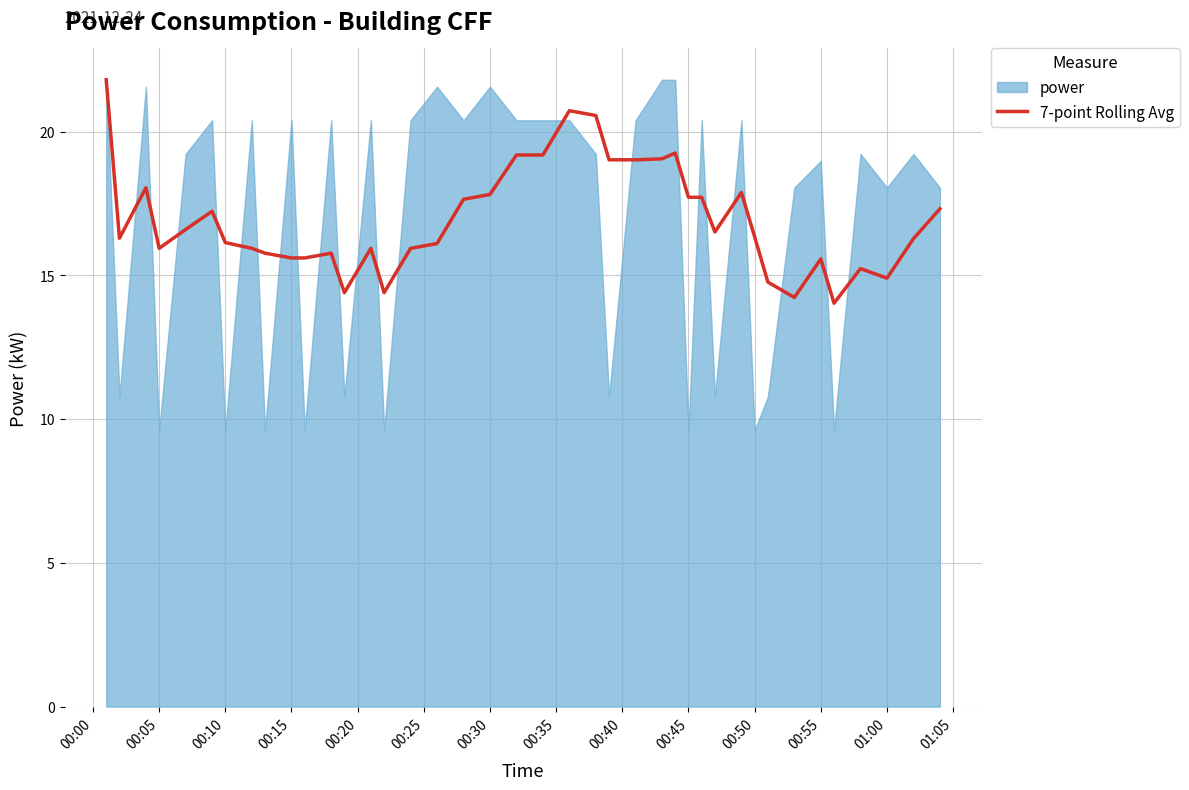

True or false: 7-point Rolling Avg has a value of 15.9 at 00:05.

True